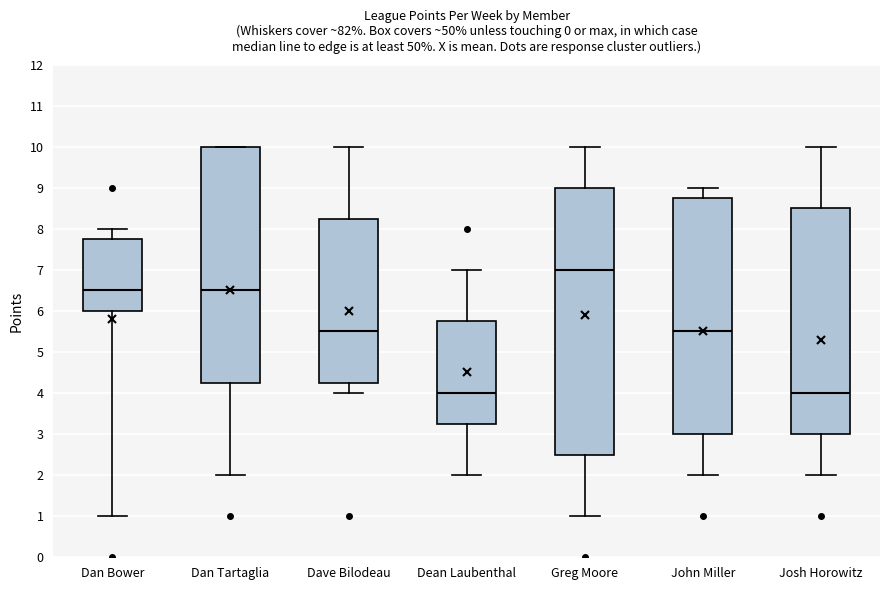

Comparing the boxes themselves (not the whiskers), which one is the tallest?

Greg Moore